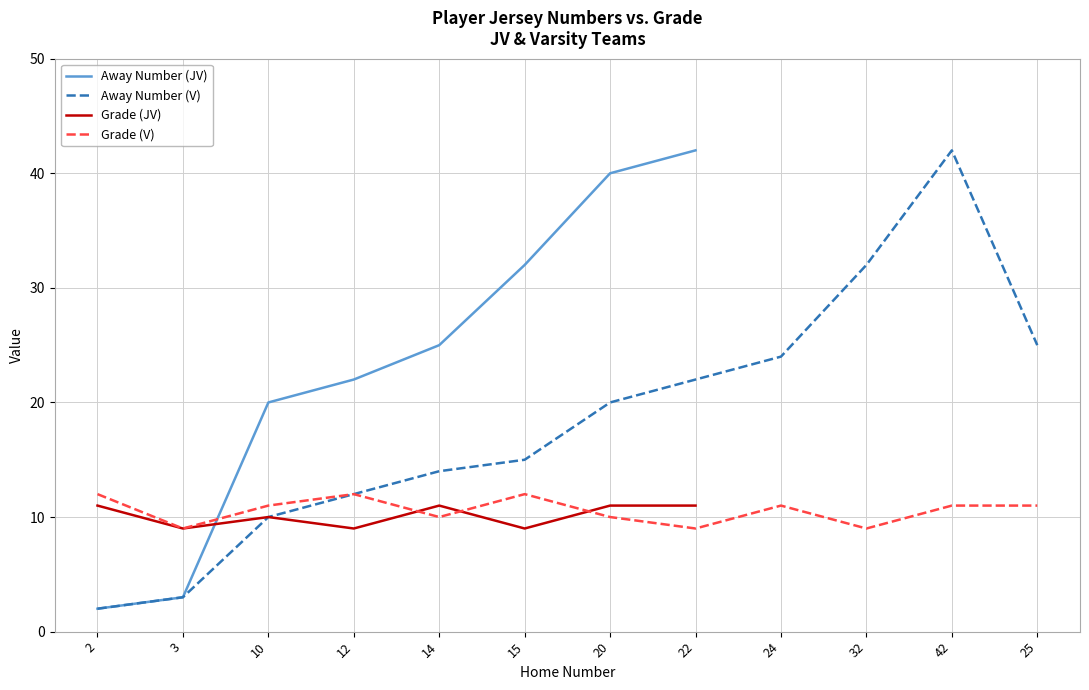

What is the difference between the second highest and minimum values in the Away Number series?

40